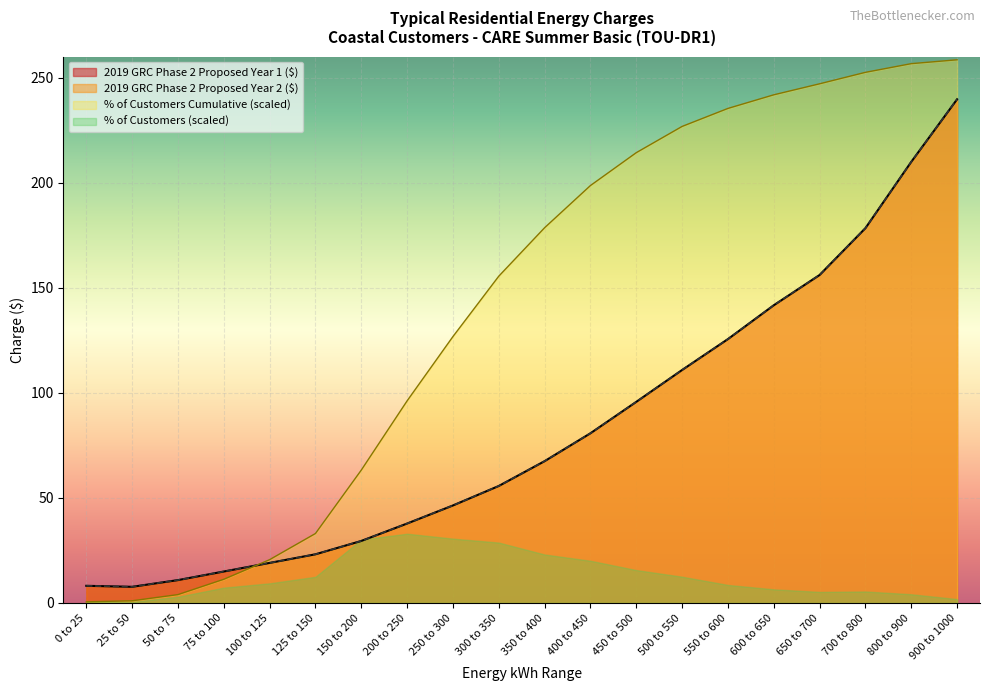

What is the value of the 2019 GRC Phase 2 Proposed Year 2 ($) point at the 5th from the left?

19.0